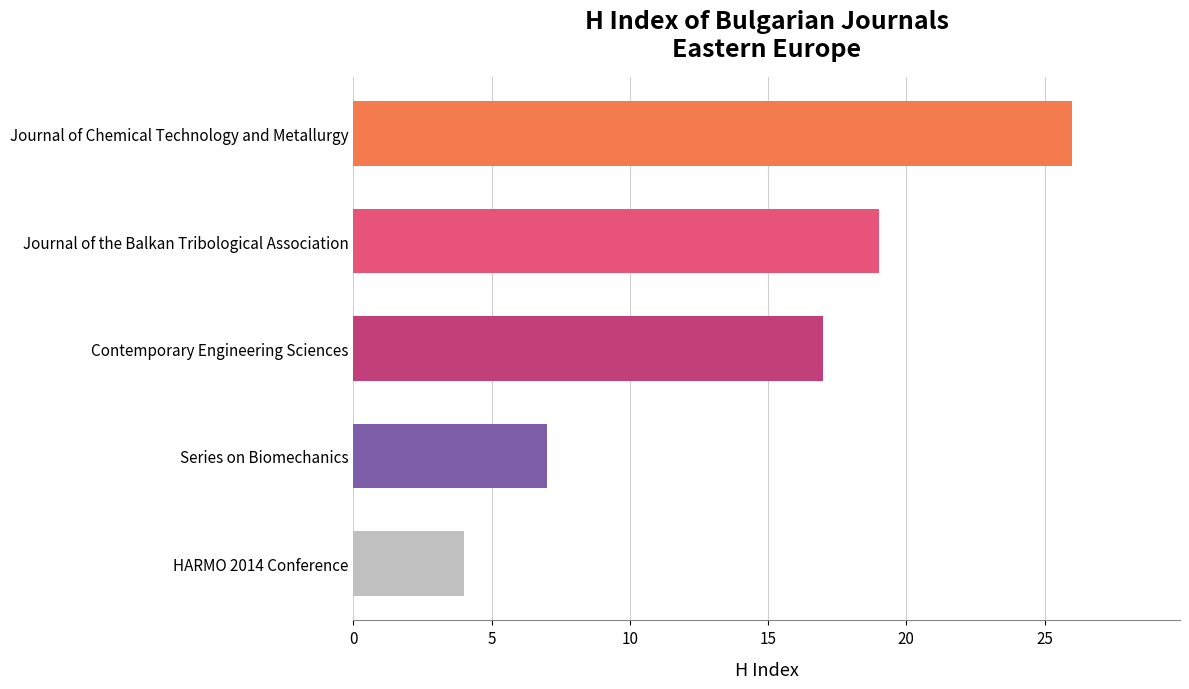

How many distinct data groups are displayed?

1